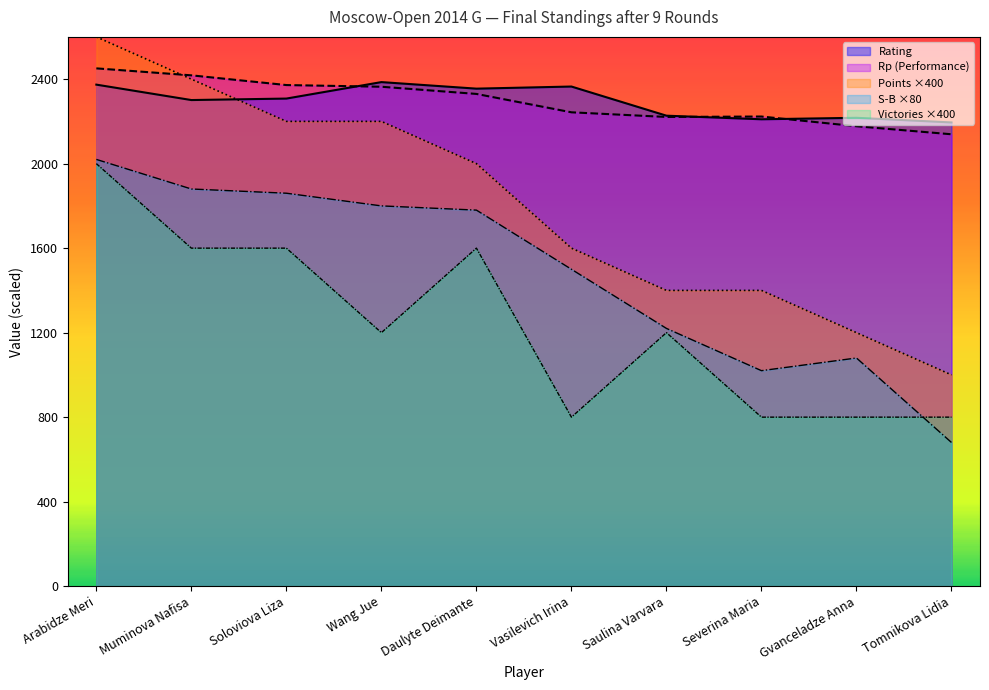

What is the sum of the Rp values at Saulina Varvara and Tomnikova Lidia?

4360